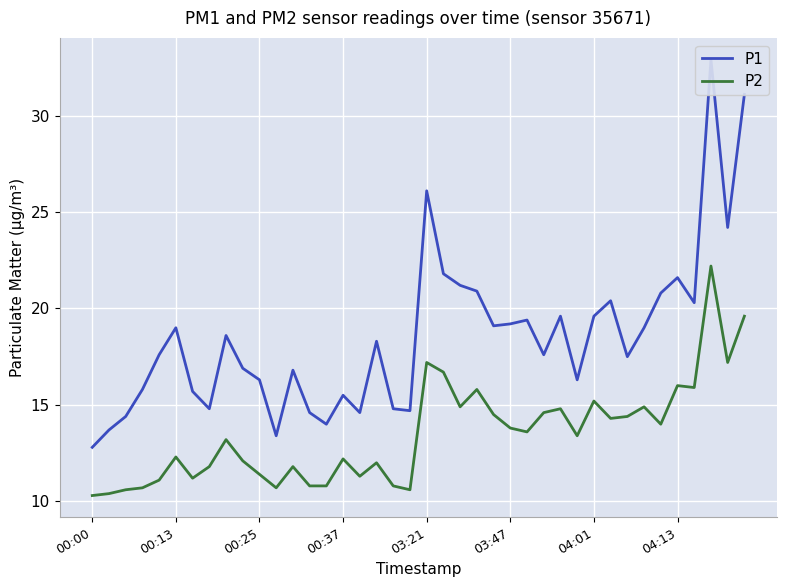

What is the highest value of the P2 series?

22.2